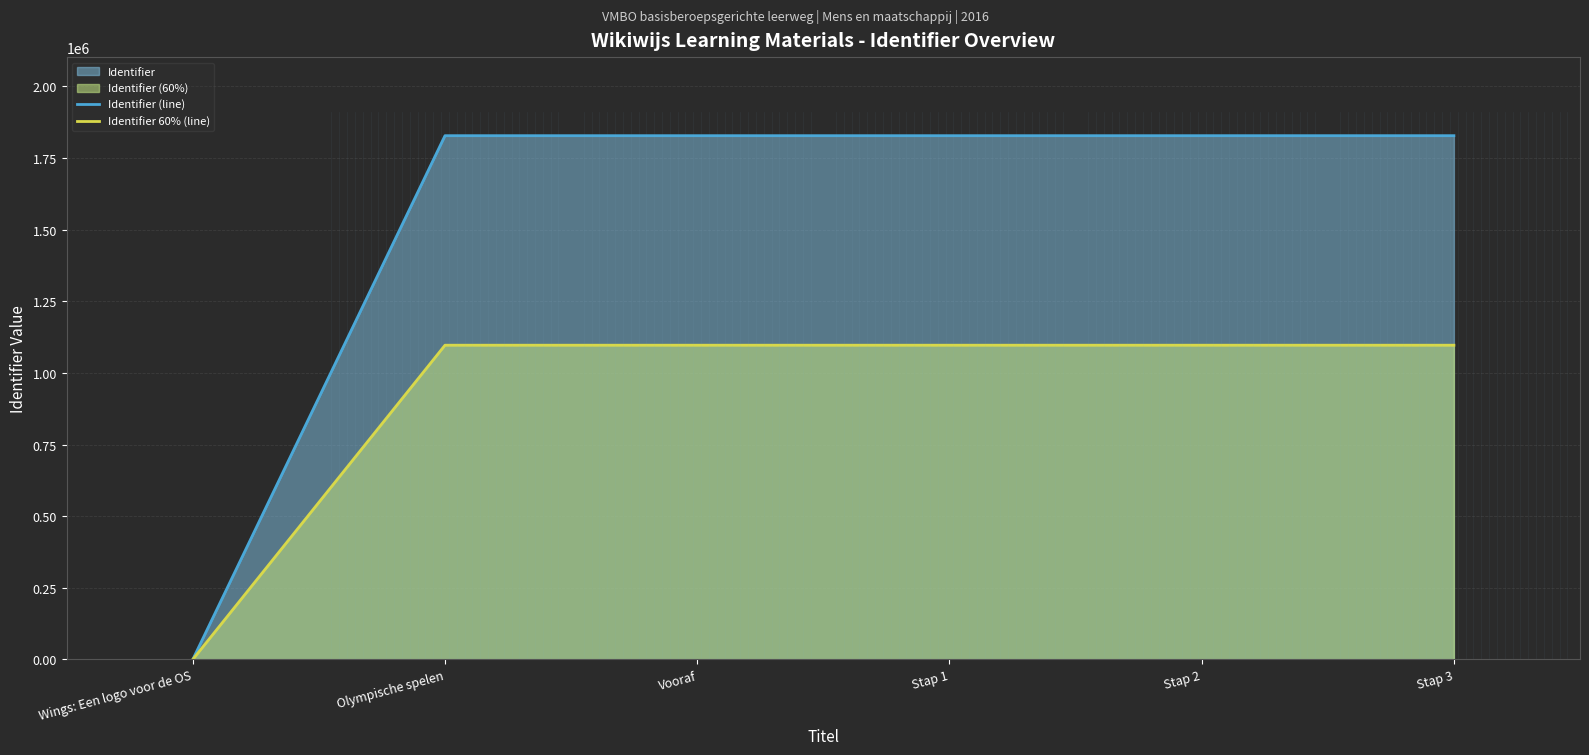

True or false: Identifier (line) and Identifier 60% (line) intersect in this chart.

False